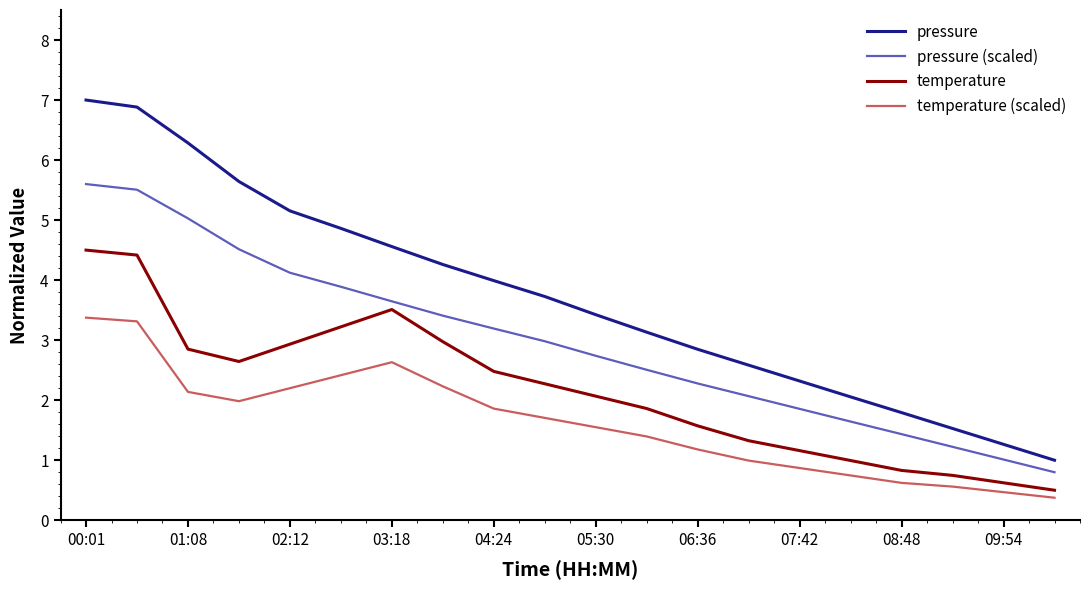

Rank the series by their average value, from lowest to highest.

temperature (scaled), temperature, pressure (scaled), pressure